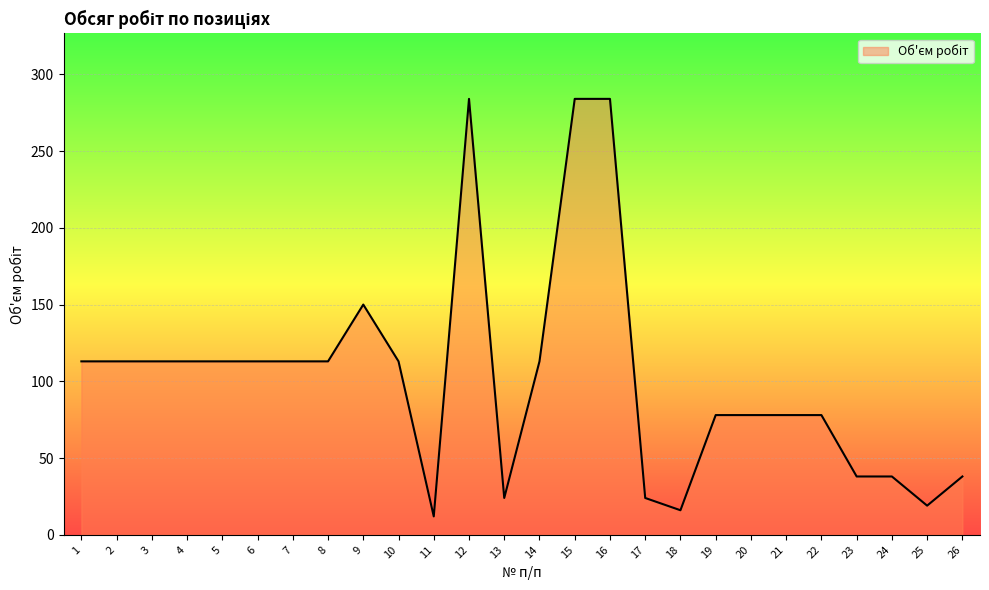

Does the chart have visible grid lines?

Yes